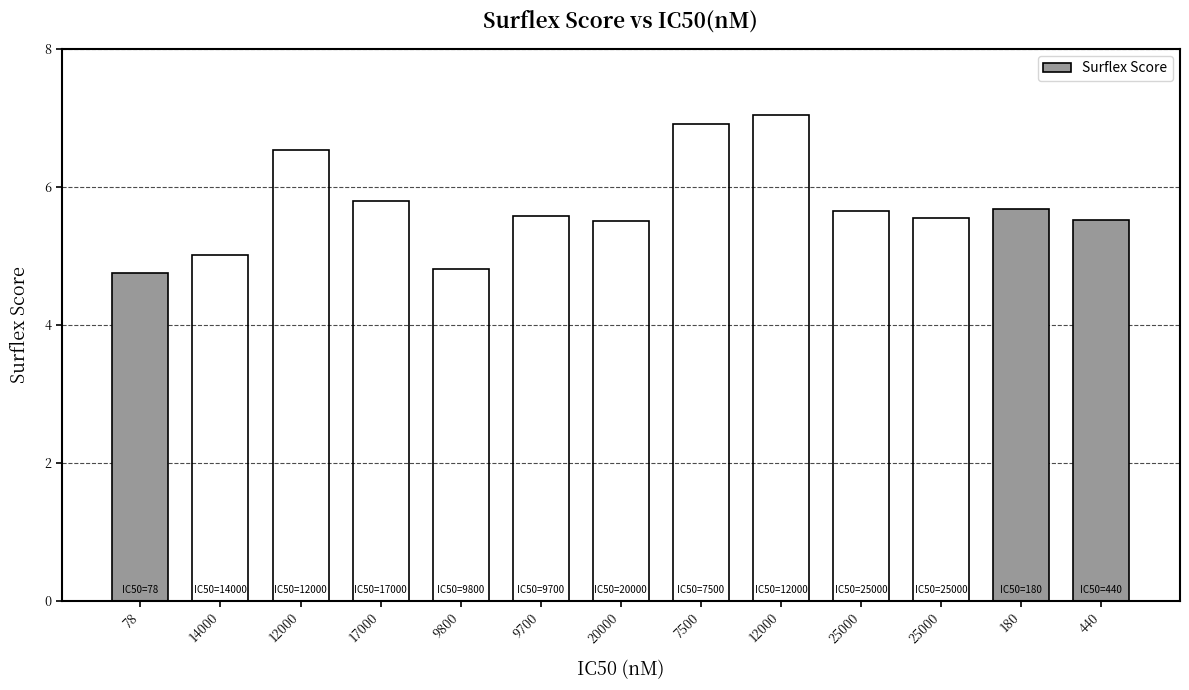

Reading right to left, what are all the values shown in this chart?

440=5.5	180=5.7	25000=5.5	25000=5.6	12000=7.0	7500=6.9	20000=5.5	9700=5.6	9800=4.8	17000=5.8	12000=6.5	14000=5.0	78=4.8